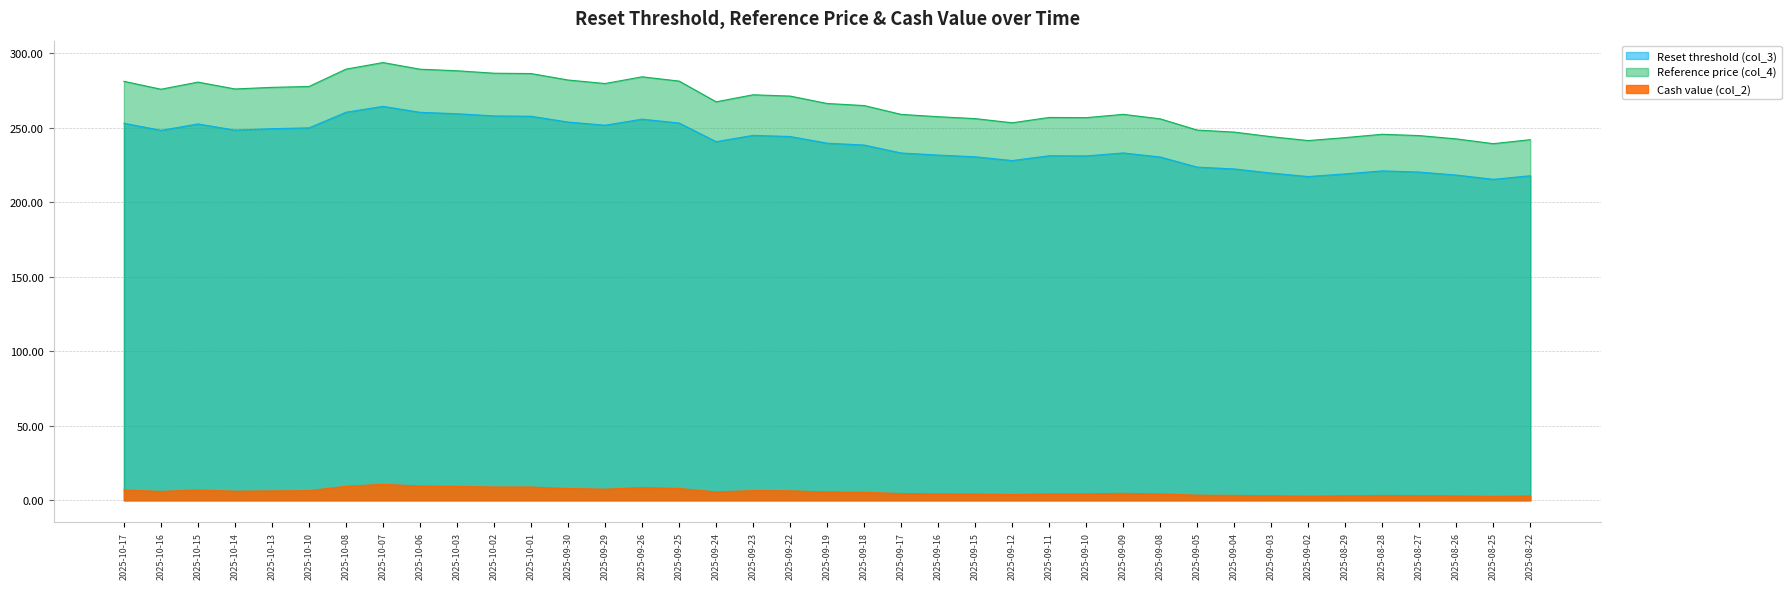

Reading left to right, extract all data points from this chart.

Reset threshold (col_3): 2025-10-17=253.2	2025-10-16=248.4	2025-10-15=252.7	2025-10-14=248.5	2025-10-13=249.5	2025-10-10=250.0	2025-10-08=260.5	2025-10-07=264.5	2025-10-06=260.5	2025-10-03=259.5	2025-10-02=258.0	2025-10-01=257.8	2025-09-30=253.9	2025-09-29=251.8	2025-09-26=255.9	2025-09-25=253.3	2025-09-24=240.8	2025-09-23=245.0	2025-09-22=244.2	2025-09-19=239.8	2025-09-18=238.5	2025-09-17=233.2	2025-09-16=231.8	2025-09-15=230.6	2025-09-12=228.1	2025-09-11=231.3	2025-09-10=231.2	2025-09-09=233.2	2025-09-08=230.5	2025-09-05=223.7	2025-09-04=222.5	2025-09-03=219.7	2025-09-02=217.3	2025-08-29=219.1	2025-08-28=221.2	2025-08-27=220.4	2025-08-26=218.4	2025-08-25=215.5	2025-08-22=217.9
Reference price (col_4): 2025-10-17=281.3	2025-10-16=276.0	2025-10-15=280.8	2025-10-14=276.1	2025-10-13=277.2	2025-10-10=277.8	2025-10-08=289.5	2025-10-07=293.9	2025-10-06=289.4	2025-10-03=288.4	2025-10-02=286.7	2025-10-01=286.5	2025-09-30=282.2	2025-09-29=279.8	2025-09-26=284.3	2025-09-25=281.4	2025-09-24=267.5	2025-09-23=272.2	2025-09-22=271.4	2025-09-19=266.4	2025-09-18=265.0	2025-09-17=259.1	2025-09-16=257.5	2025-09-15=256.2	2025-09-12=253.4	2025-09-11=257.0	2025-09-10=256.9	2025-09-09=259.1	2025-09-08=256.1	2025-09-05=248.5	2025-09-04=247.2	2025-09-03=244.1	2025-09-02=241.5	2025-08-29=243.5	2025-08-28=245.7	2025-08-27=244.8	2025-08-26=242.6	2025-08-25=239.4	2025-08-22=242.1
Cash value (col_2): 2025-10-17=6.9	2025-10-16=6.0	2025-10-15=6.9	2025-10-14=6.1	2025-10-13=6.3	2025-10-10=6.5	2025-10-08=9.4	2025-10-07=10.7	2025-10-06=9.6	2025-10-03=9.3	2025-10-02=8.9	2025-10-01=8.9	2025-09-30=7.9	2025-09-29=7.4	2025-09-26=8.6	2025-09-25=7.9	2025-09-24=5.6	2025-09-23=6.5	2025-09-22=6.4	2025-09-19=5.6	2025-09-18=5.3	2025-09-17=4.5	2025-09-16=4.3	2025-09-15=4.2	2025-09-12=3.8	2025-09-11=4.3	2025-09-10=4.3	2025-09-09=4.6	2025-09-08=4.2	2025-09-05=3.4	2025-09-04=3.3	2025-09-03=3.0	2025-09-02=2.8	2025-08-29=3.0	2025-08-28=3.2	2025-08-27=3.1	2025-08-26=2.9	2025-08-25=2.6	2025-08-22=2.9